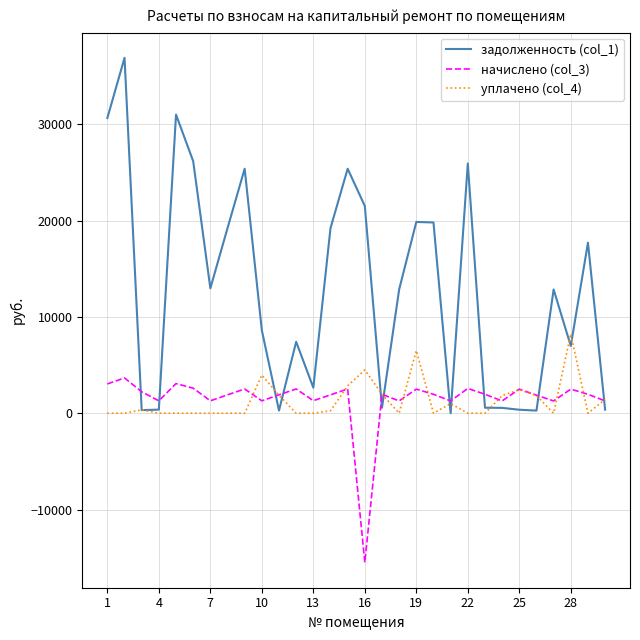

Which series has the largest range (max minus min)?

задолженность (col_1)